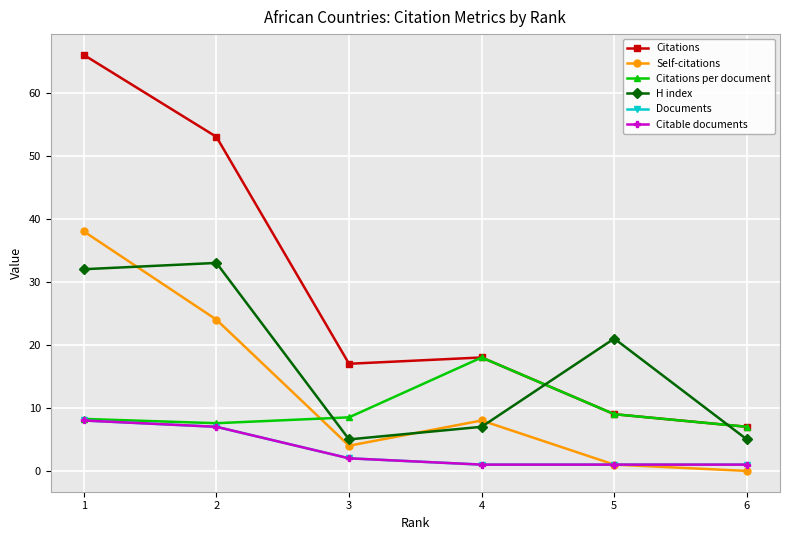

What is the sum of the Citations values at 4 and 1?

84.0